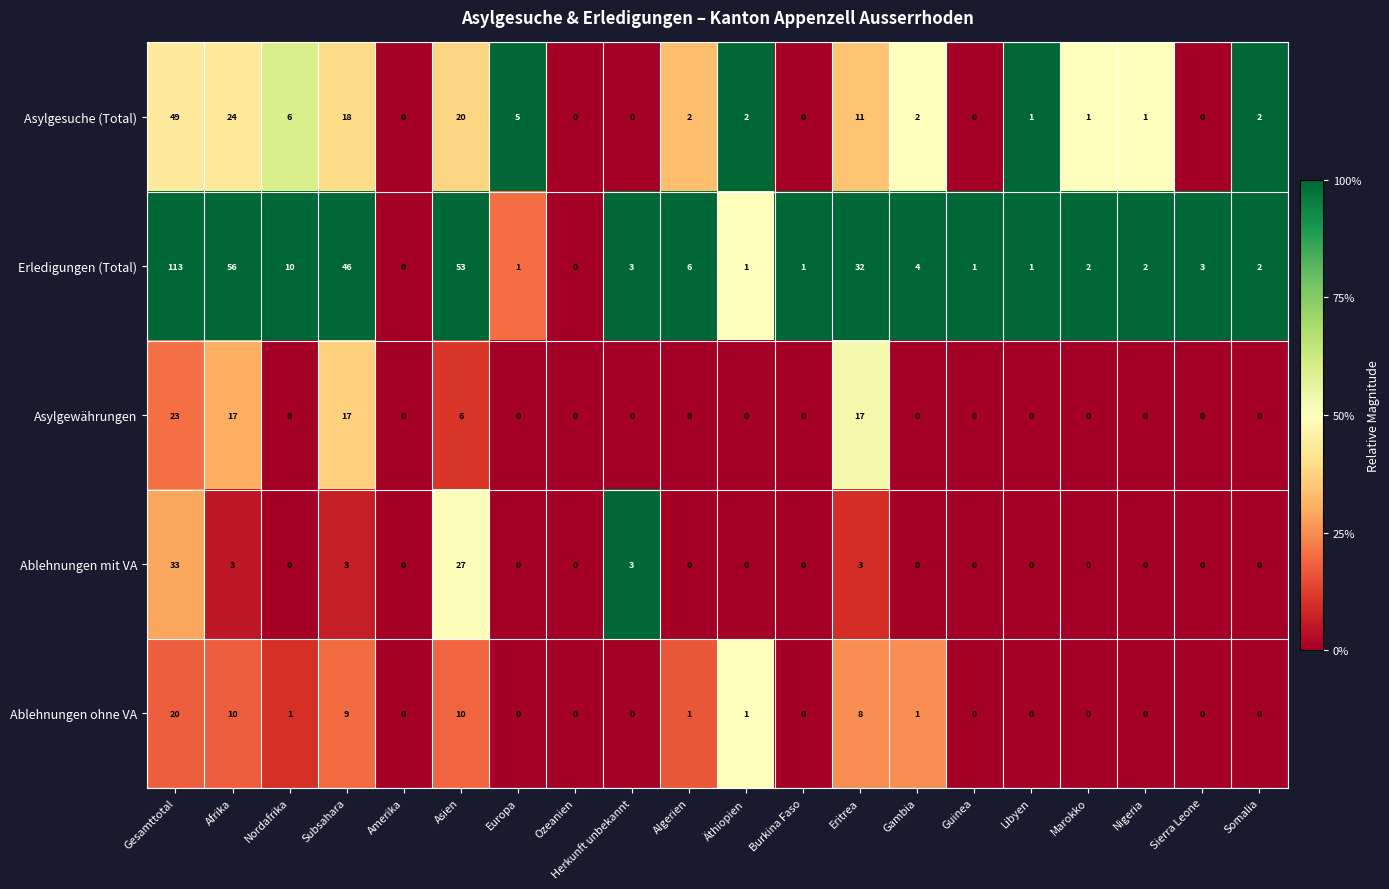

What is the difference between the Erledigungen (Total) values at Äthiopien and Nordafrika?

9